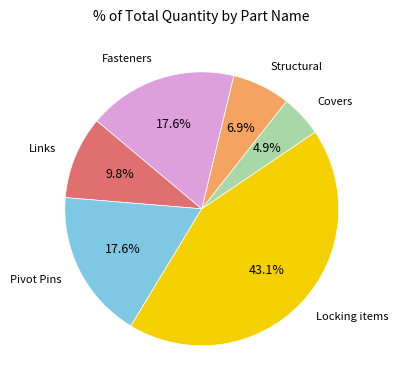

Is there any slice that represents more than half of the pie?

No